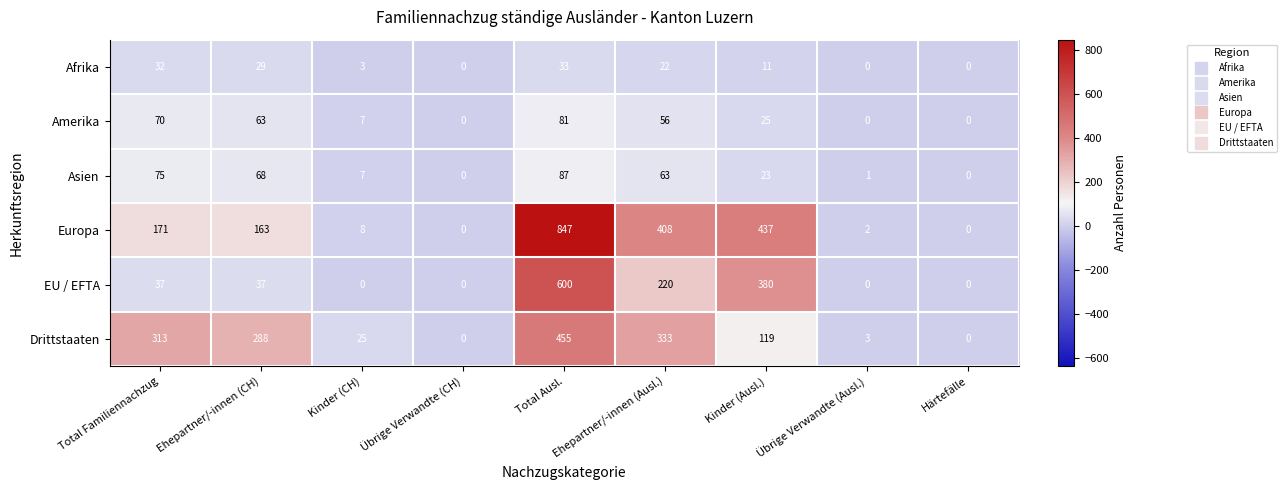

Which series has the largest total across all categories?

Europa